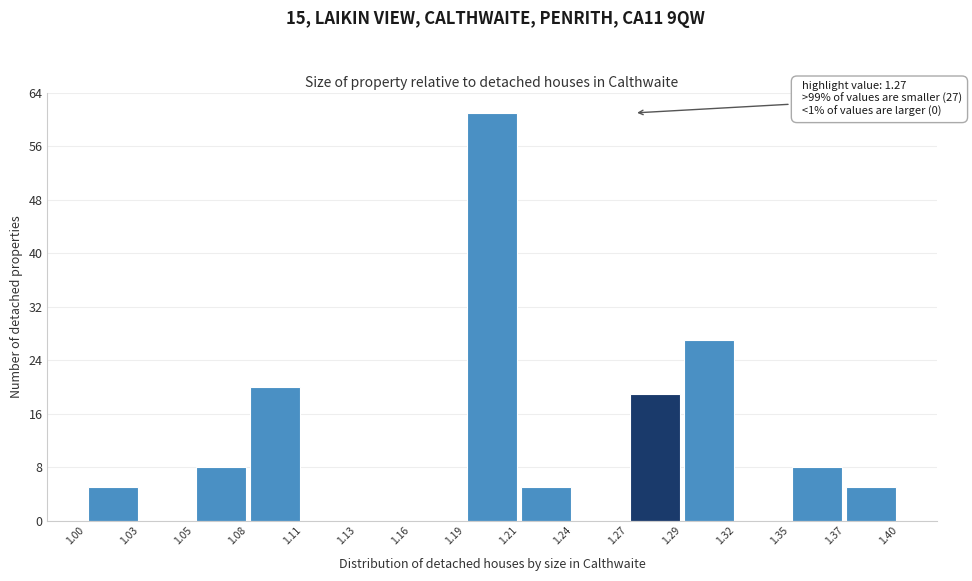

Which range on the x-axis has the tallest bar?

1.19 to 1.21